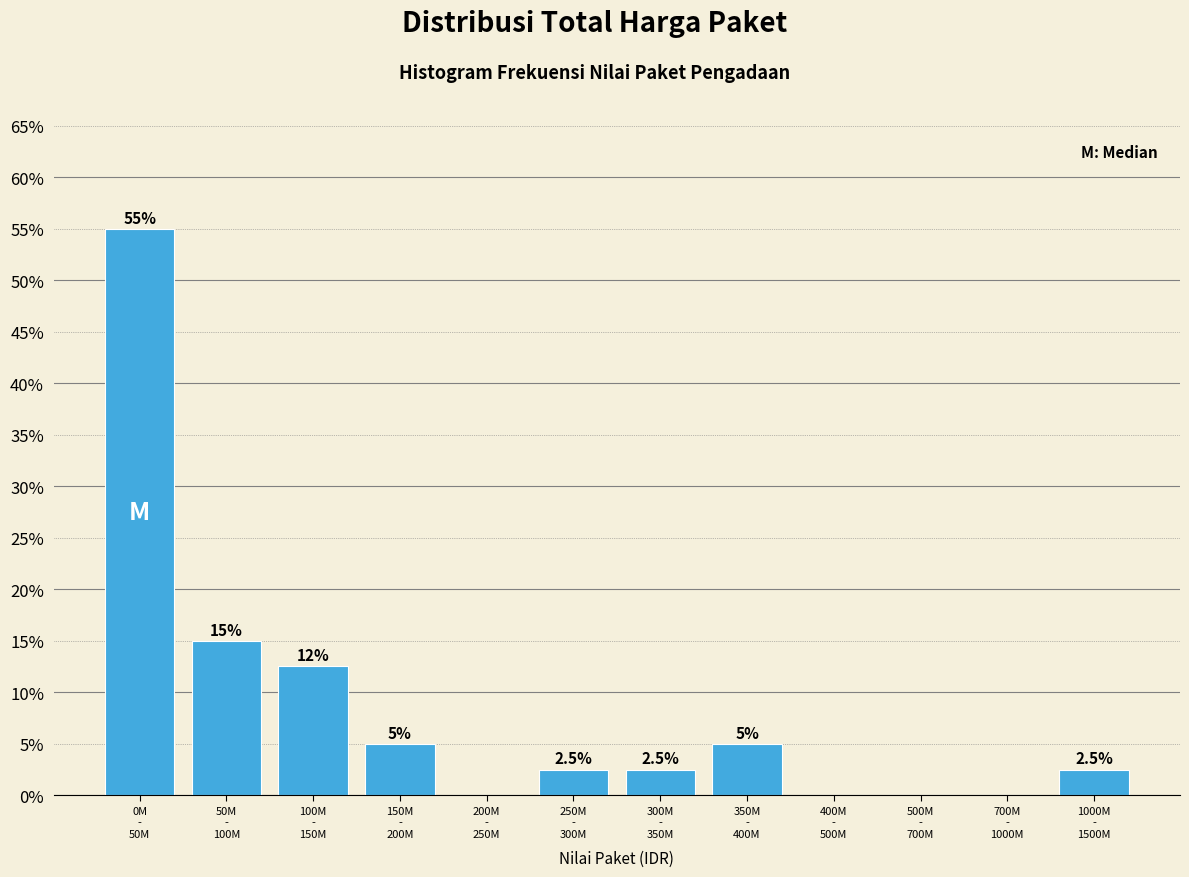

What is the maximum value shown in the chart?

55.0